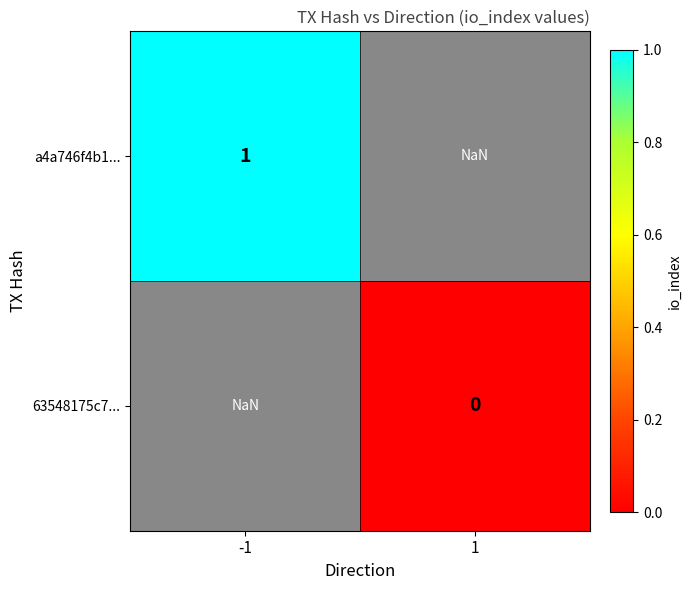

Rank the series at 1 from lowest to highest value.

a4a746f4b1..., 63548175c7...